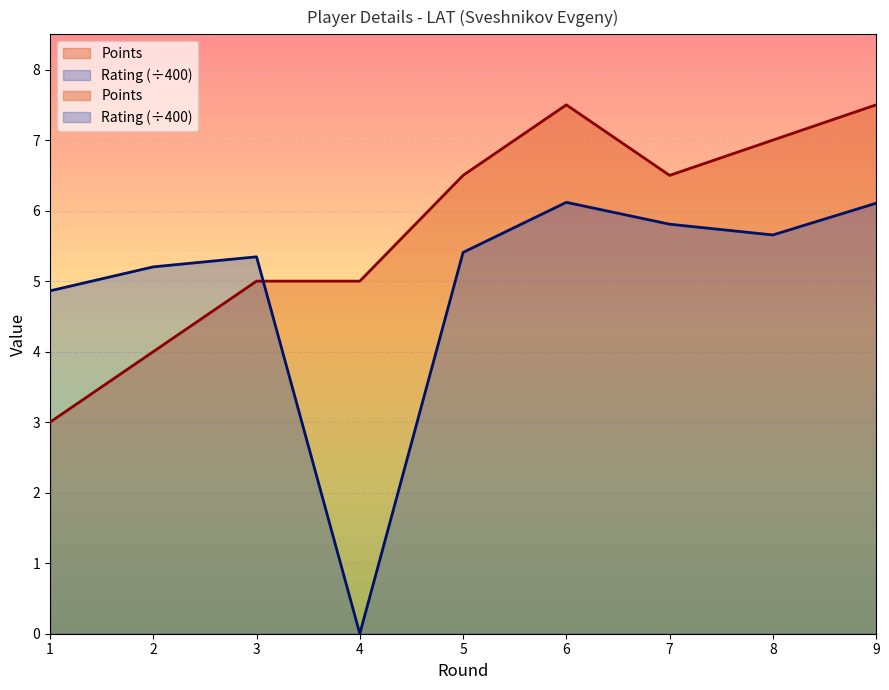

The Points series shows 7.5 at 9. True or false?

True